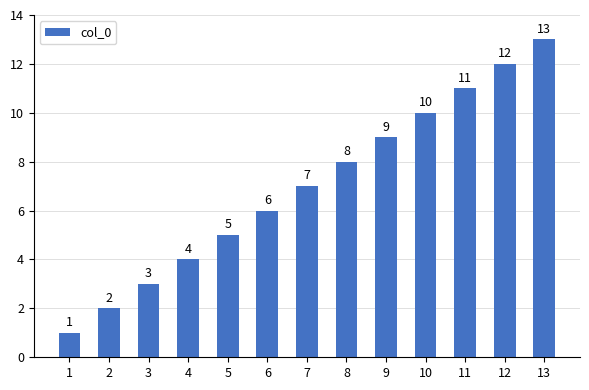

Reading left to right, what are all the values shown in this chart?

1=1	2=2	3=3	4=4	5=5	6=6	7=7	8=8	9=9	10=10	11=11	12=12	13=13